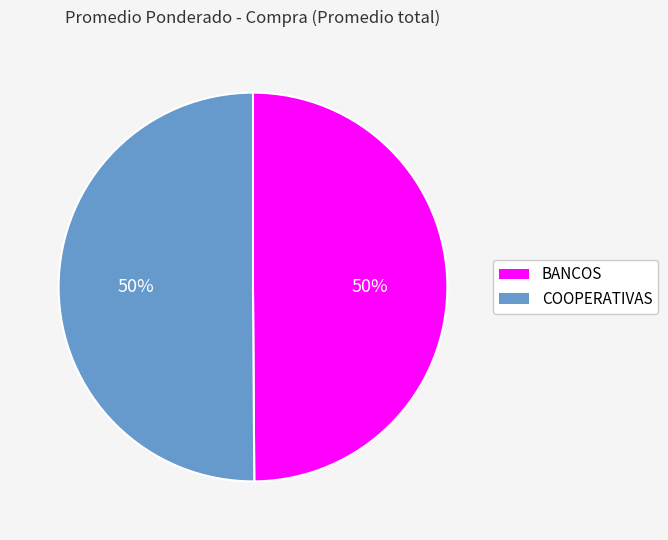

Approximately how many times larger is the value at COOPERATIVAS compared to BANCOS?

1.0